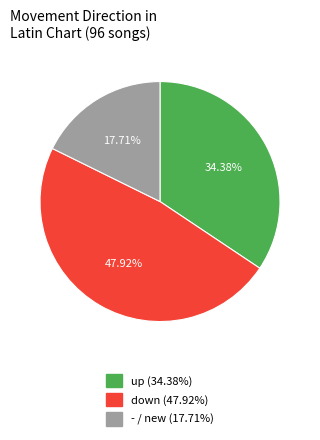

To the nearest percent, what is the combined percentage of - and up?

52%